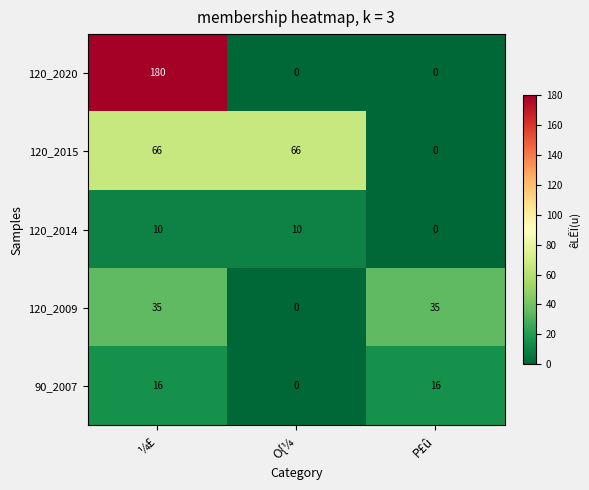

Reading left to right, transcribe all the data shown in this chart.

120_2020: ¼£=180	O{¼=0	P£û=0
120_2015: ¼£=66	O{¼=66	P£û=0
120_2014: ¼£=10	O{¼=10	P£û=0
120_2009: ¼£=35	O{¼=0	P£û=35
90_2007: ¼£=16	O{¼=0	P£û=16